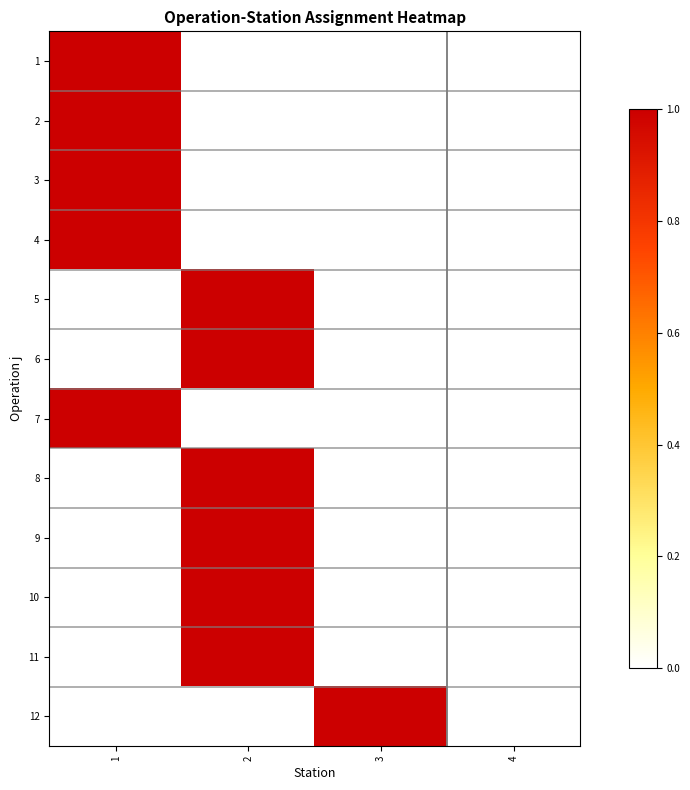

Reading right to left, list all the values displayed in this chart.

1: 4=0	3=0	2=0	1=1
2: 4=0	3=0	2=0	1=1
3: 4=0	3=0	2=0	1=1
4: 4=0	3=0	2=0	1=1
5: 4=0	3=0	2=1	1=0
6: 4=0	3=0	2=1	1=0
7: 4=0	3=0	2=0	1=1
8: 4=0	3=0	2=1	1=0
9: 4=0	3=0	2=1	1=0
10: 4=0	3=0	2=1	1=0
11: 4=0	3=0	2=1	1=0
12: 4=0	3=1	2=0	1=0